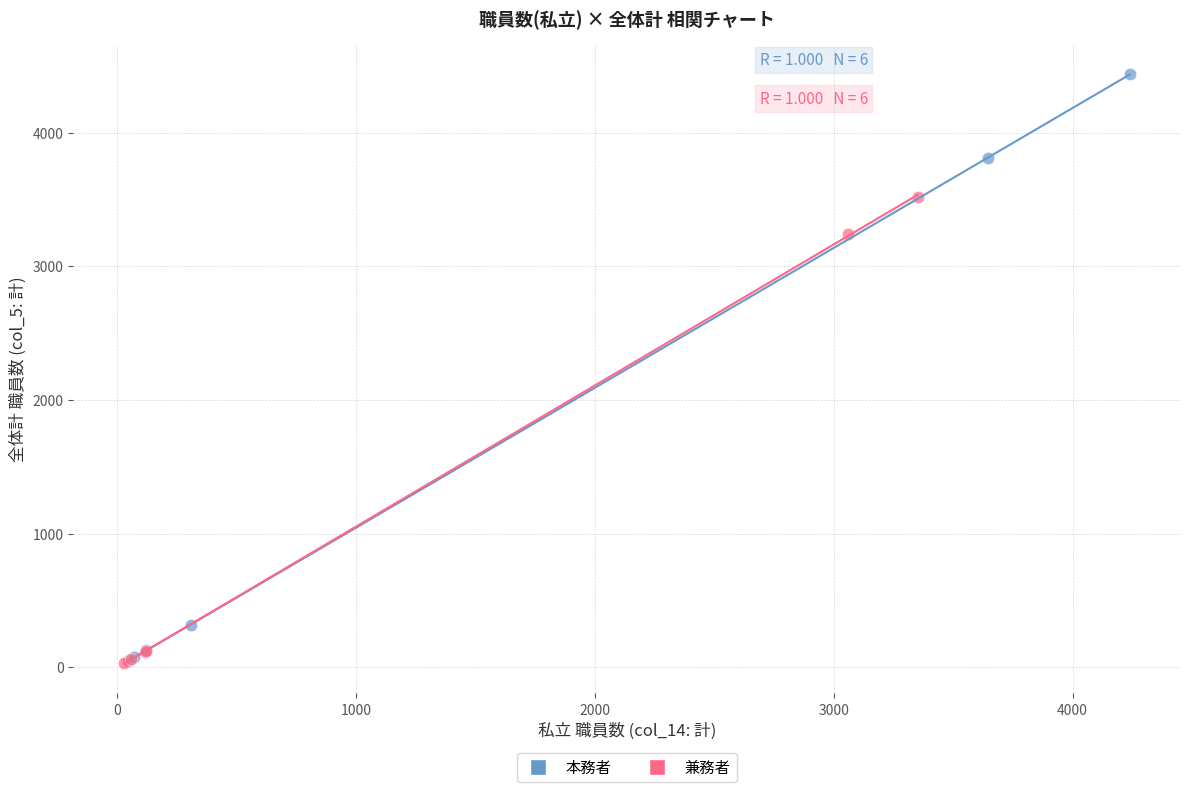

What are all the series names shown in the legend?

本務者, 兼務者